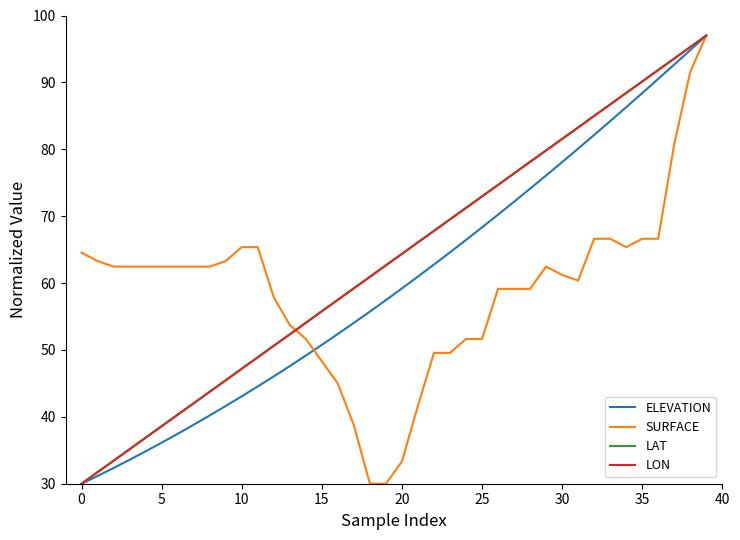

What is the minimum value for ELEVATION?

30.0